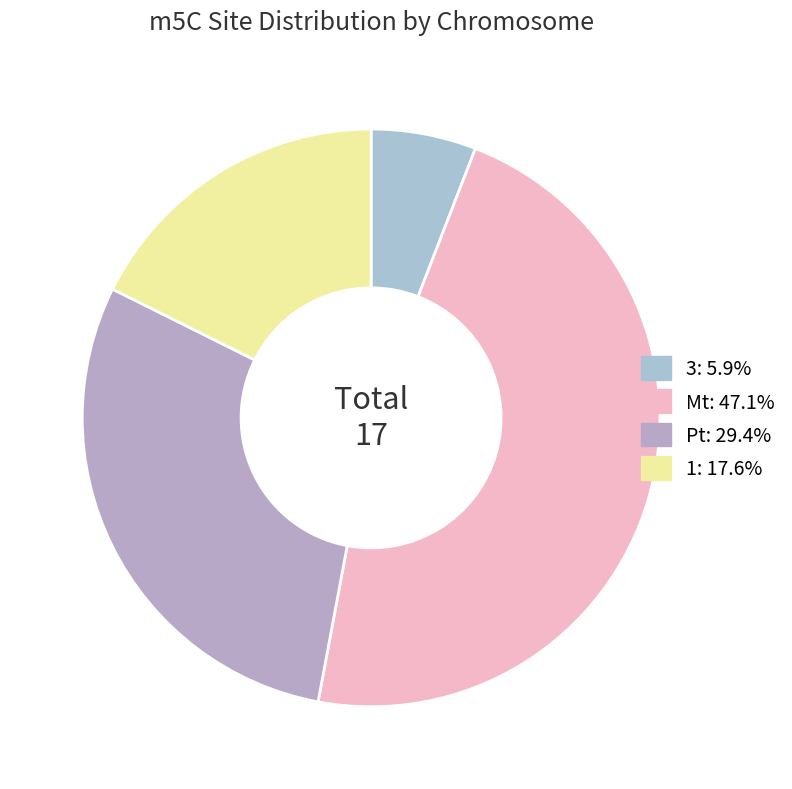

What is the smallest slice in the pie chart?

3